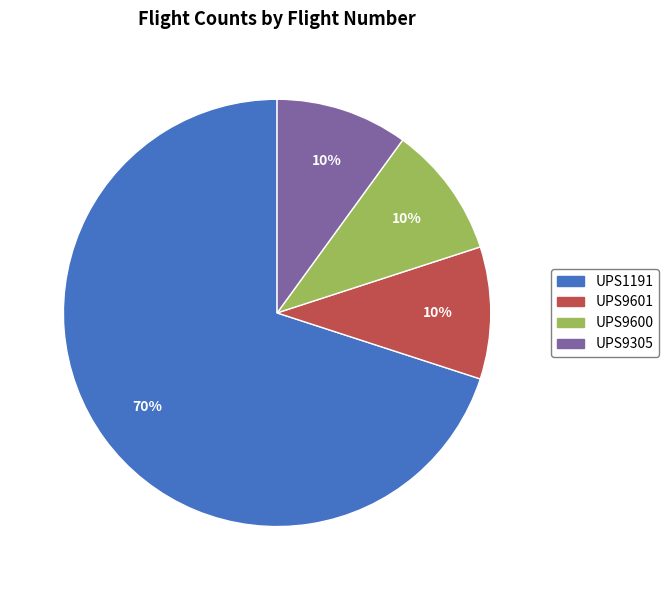

Which category has the biggest portion of the pie?

UPS1191